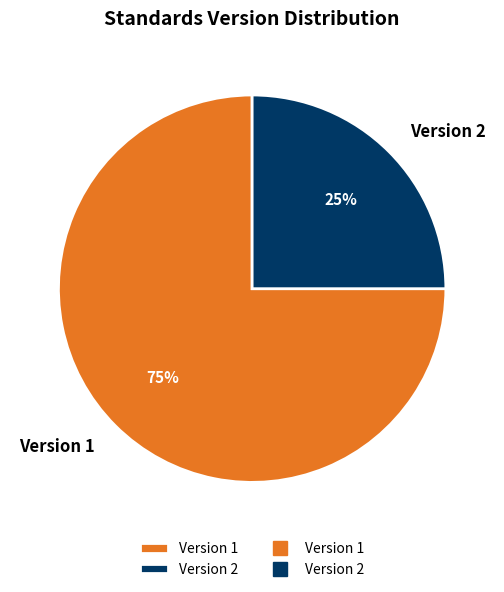

True or false: Version 1 accounts for 87% of the total.

False